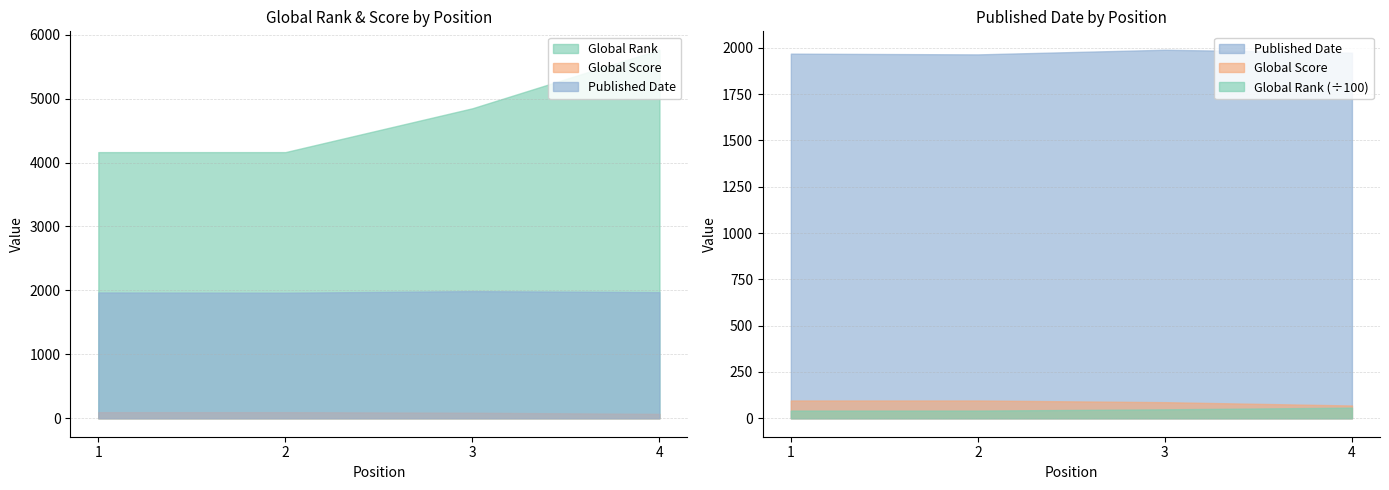

At how many categories does at least one series exceed 5028?

1